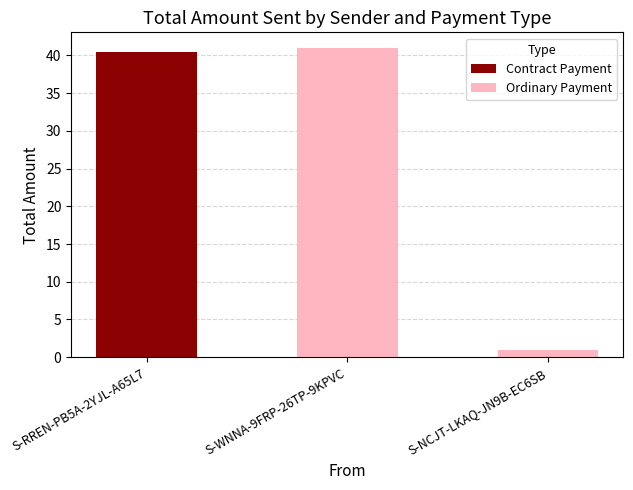

What is the maximum value for Contract Payment?

40.5